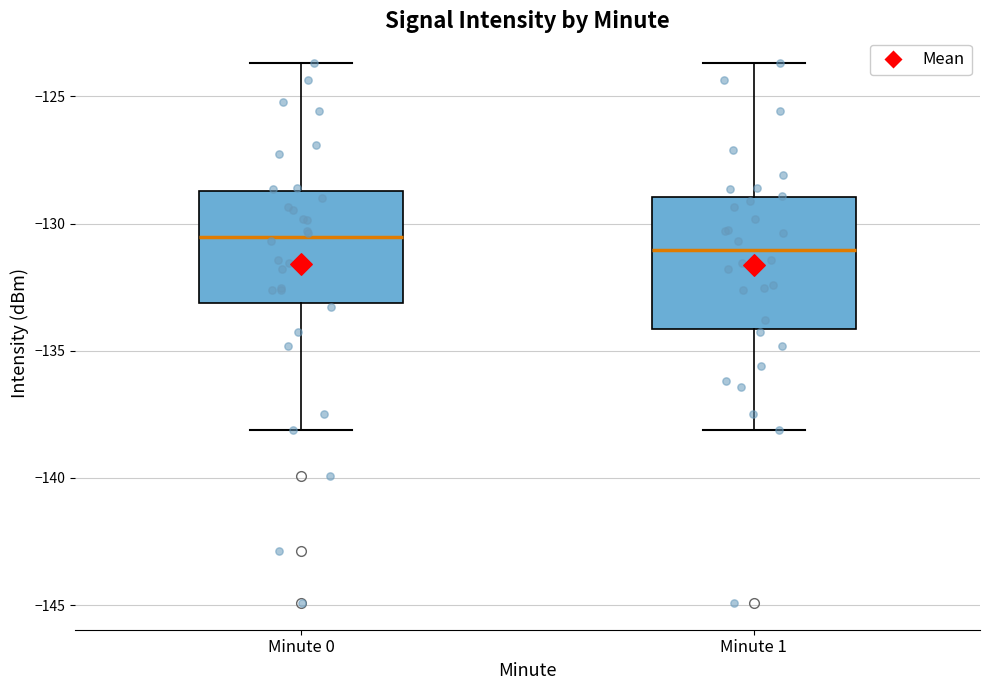

Comparing the boxes themselves (not the whiskers), which one is the tallest?

Minute 1